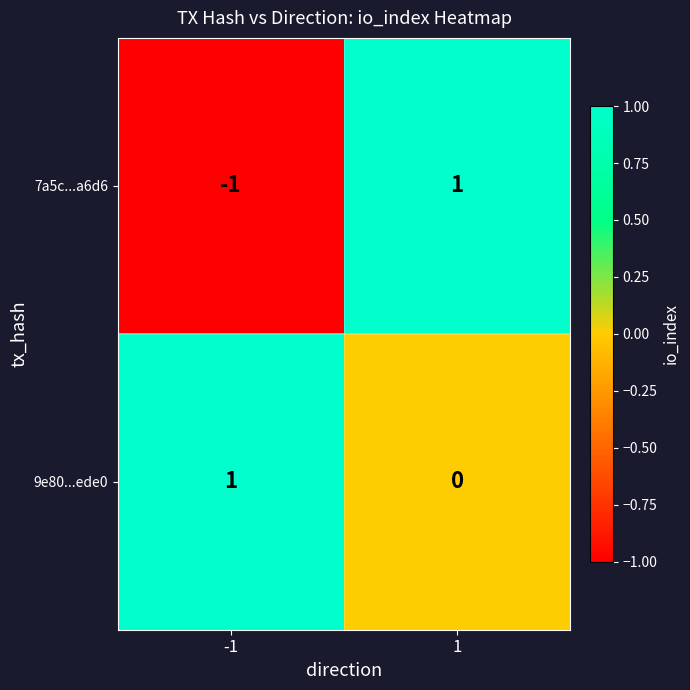

Is the value of 7a5c...a6d6 at -1 greater than the value of 9e80...ede0 at -1?

No